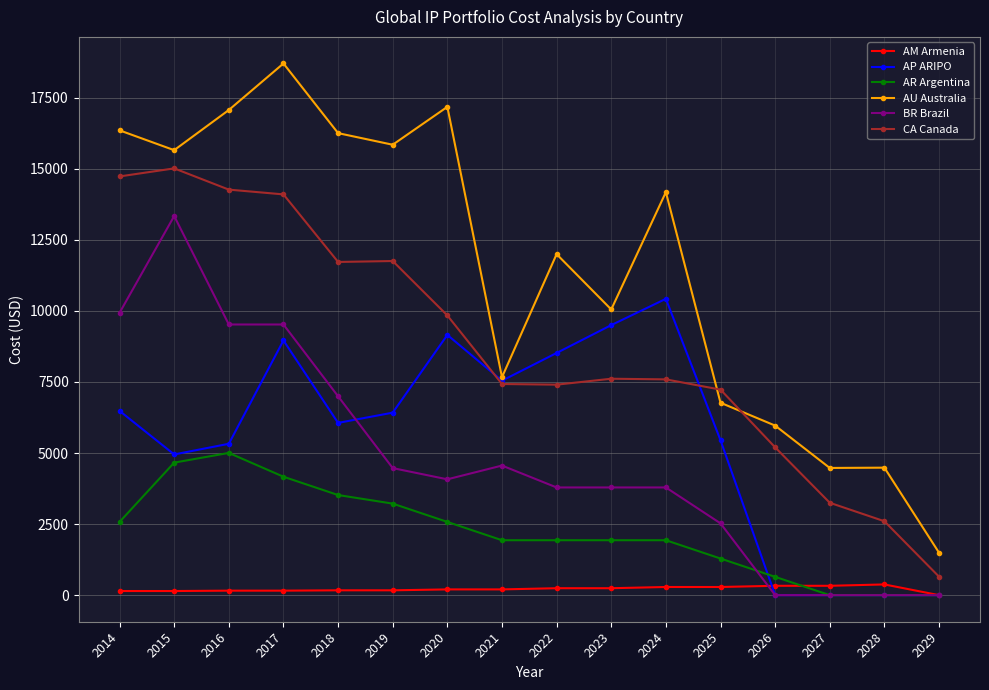

Which series changed the most between 2016 and 2025?

AU Australia